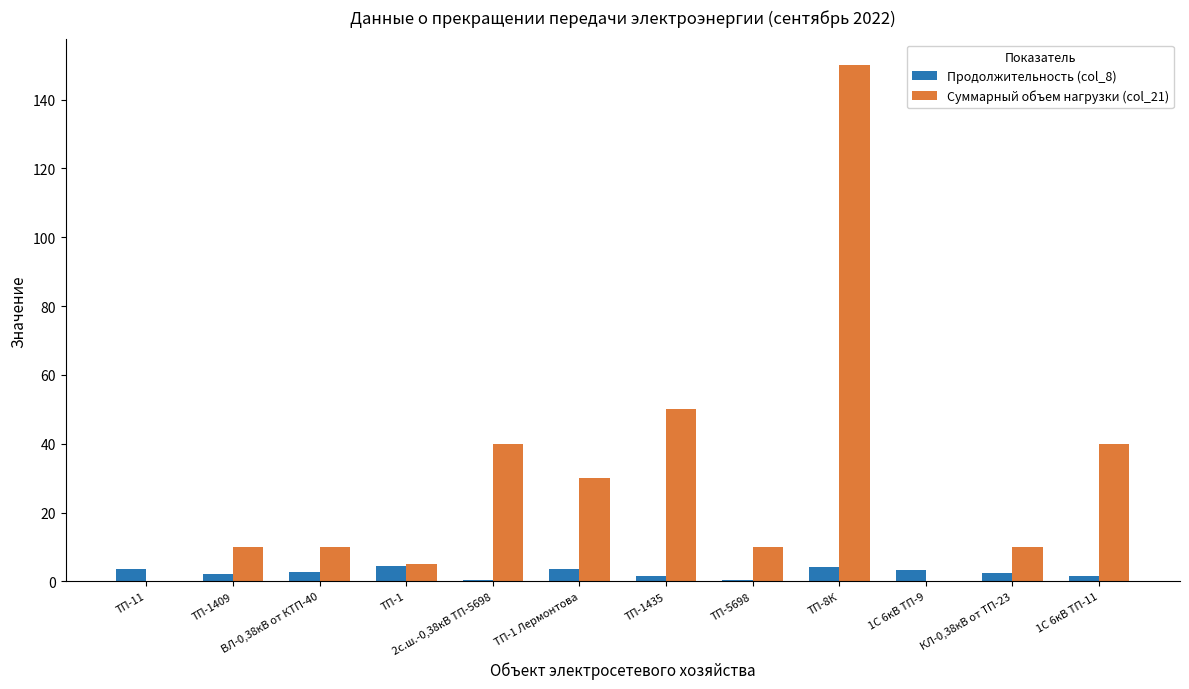

What is the total value across all series at КЛ-0,38кВ от ТП-23?

12.4